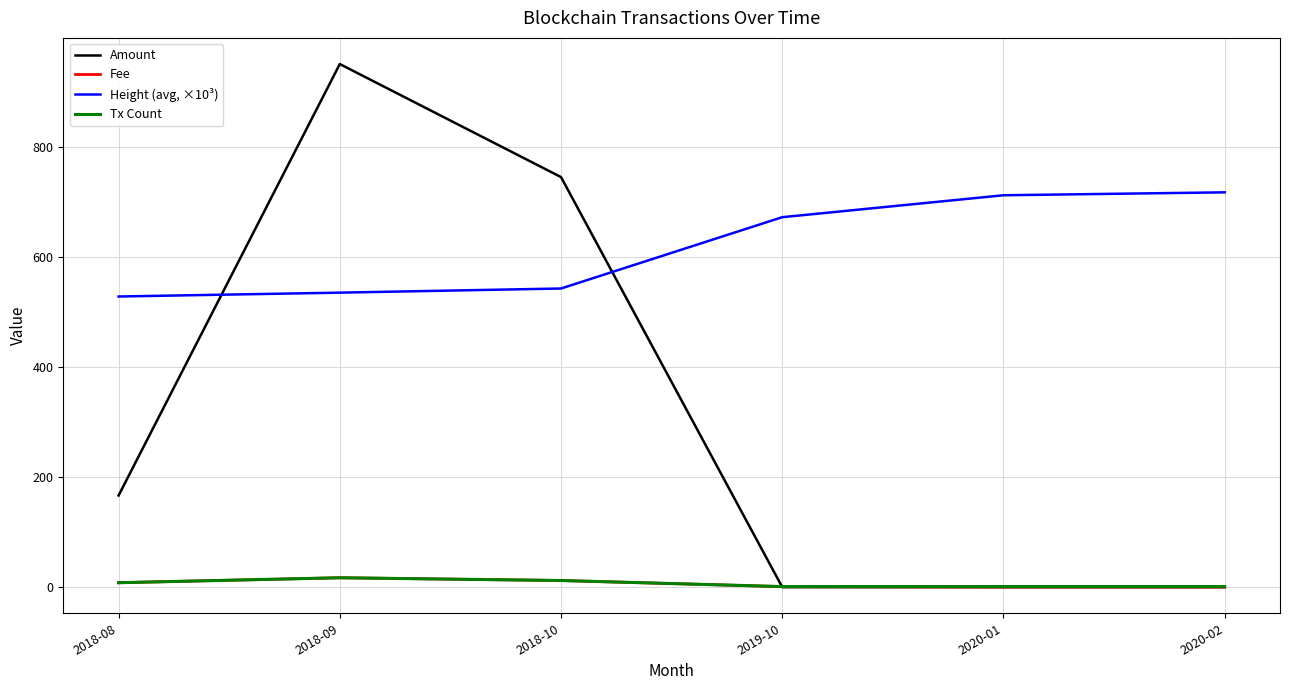

What are all the series names shown in the legend?

Amount, Fee, Height (avg, ×10³), Tx Count